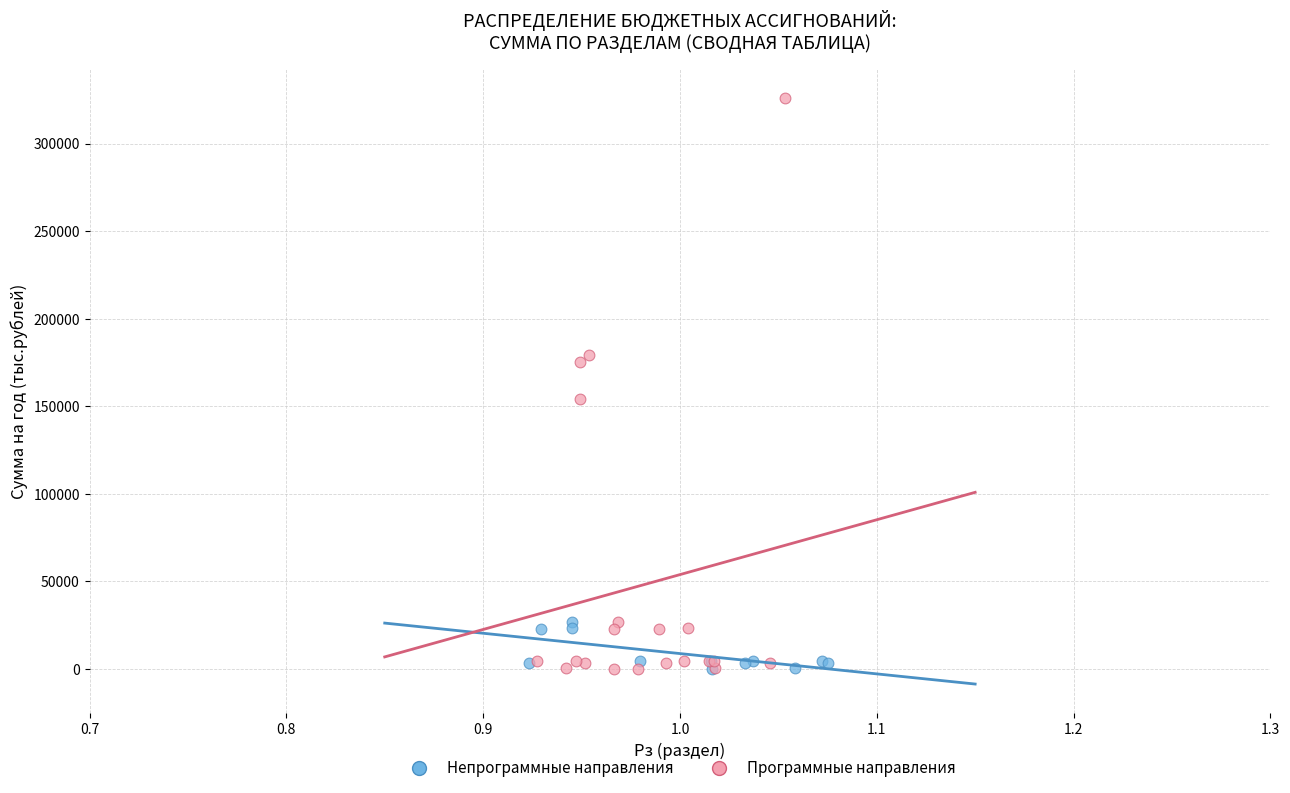

Which series contains the highest Y value?

Программные направления